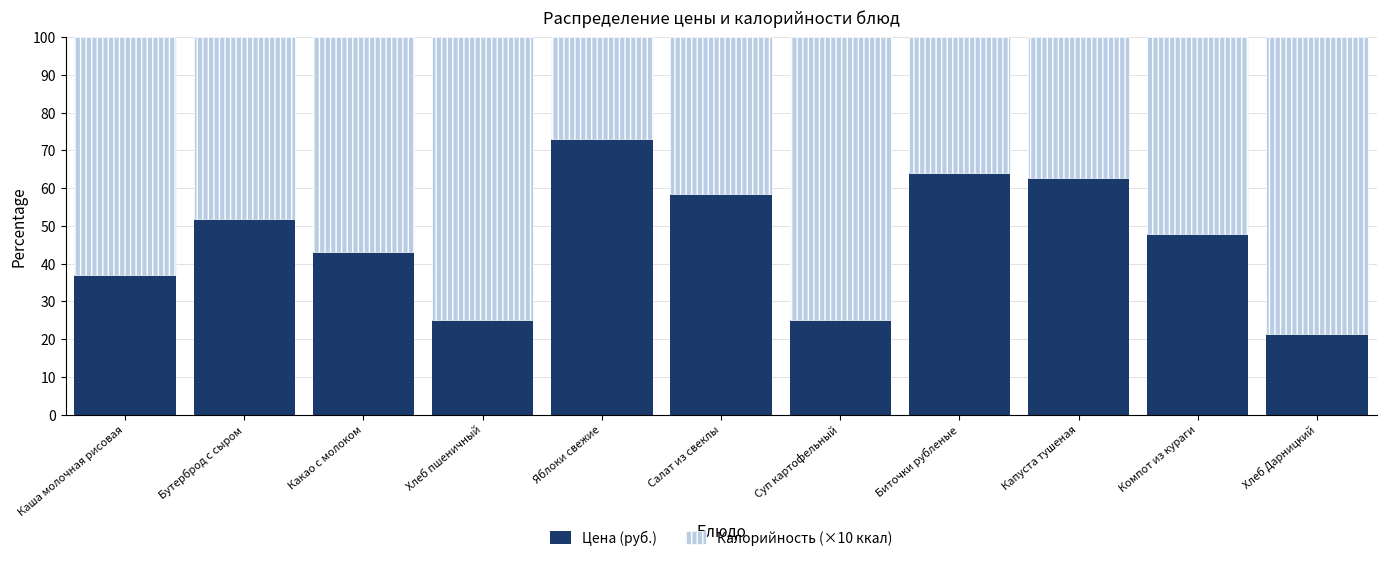

What is the highest value of the Цена (руб.) series?

73.0